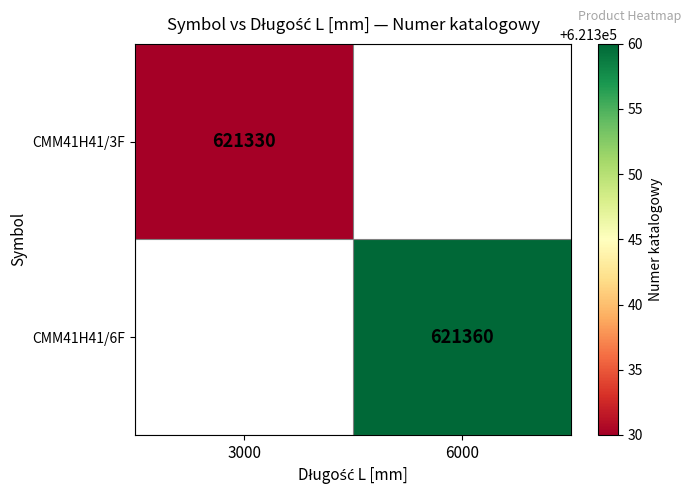

Which label corresponds to the smallest value in the chart?

3000